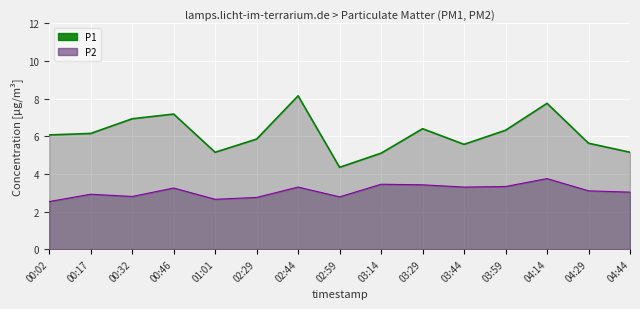

How many lines are shown in the chart?

2